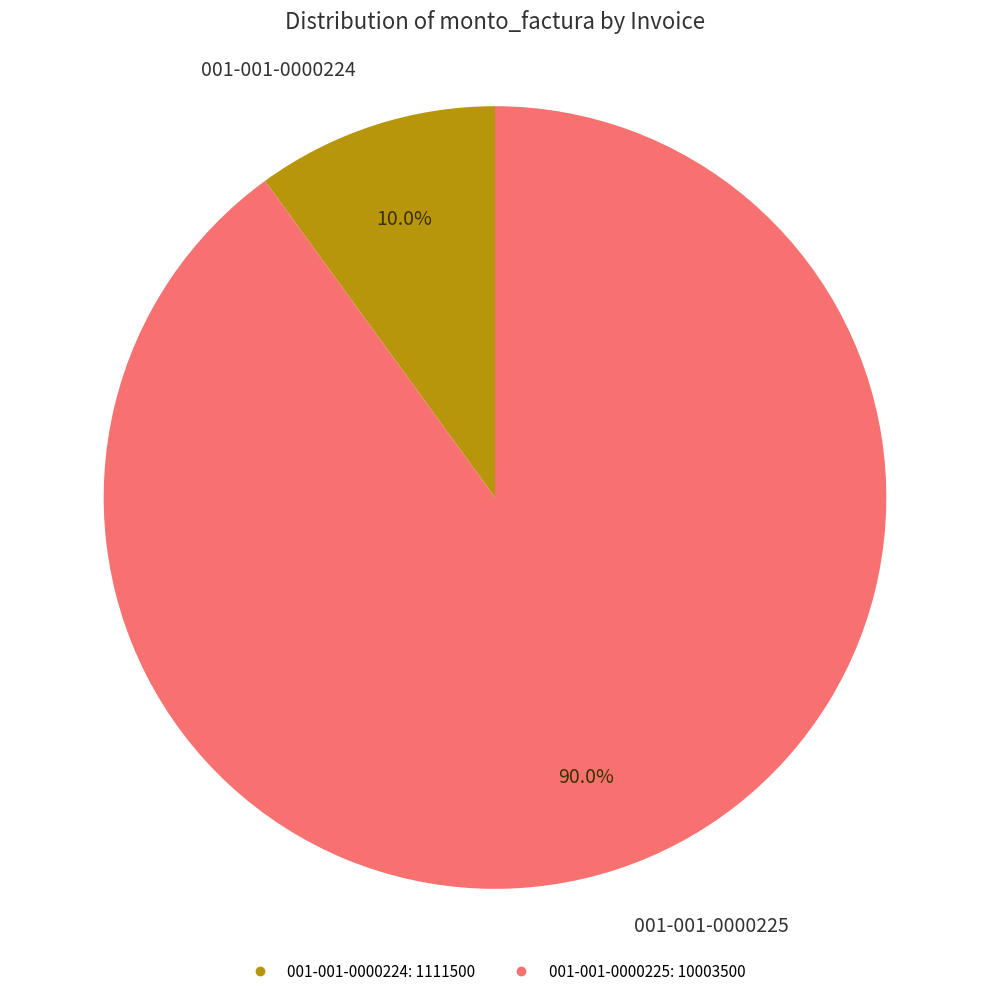

To the nearest percent, what percentage of the pie is 001-001-0000225?

90%